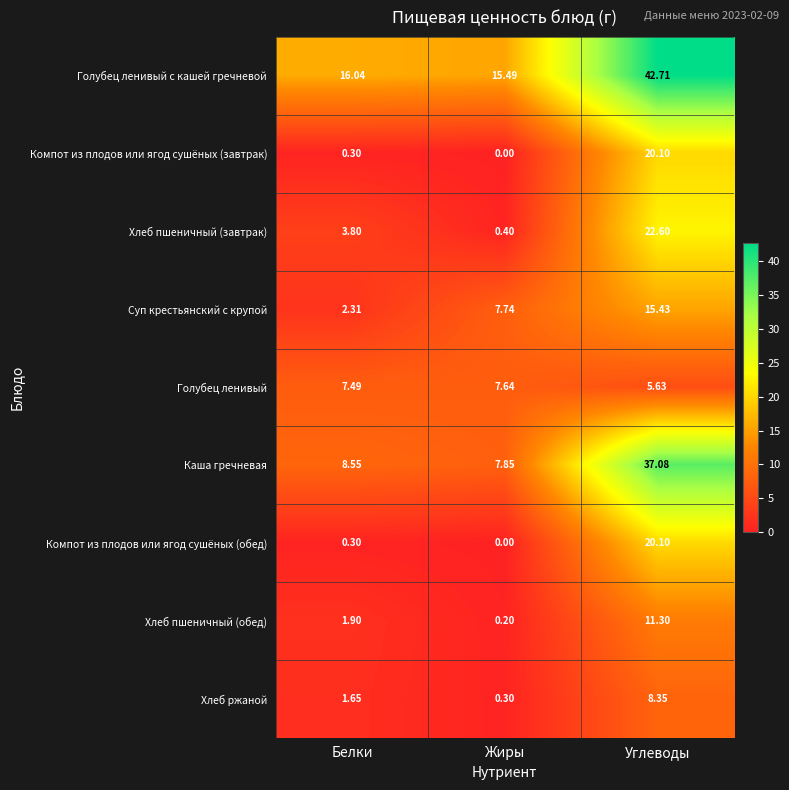

List the labels in order of Хлеб пшеничный (завтрак) value, largest first.

Углеводы, Белки, Жиры